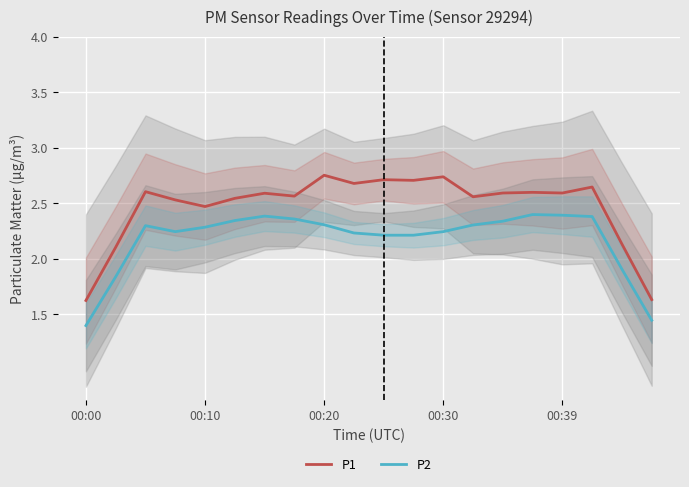

The P2 series shows 3.7 at 15. True or false?

False